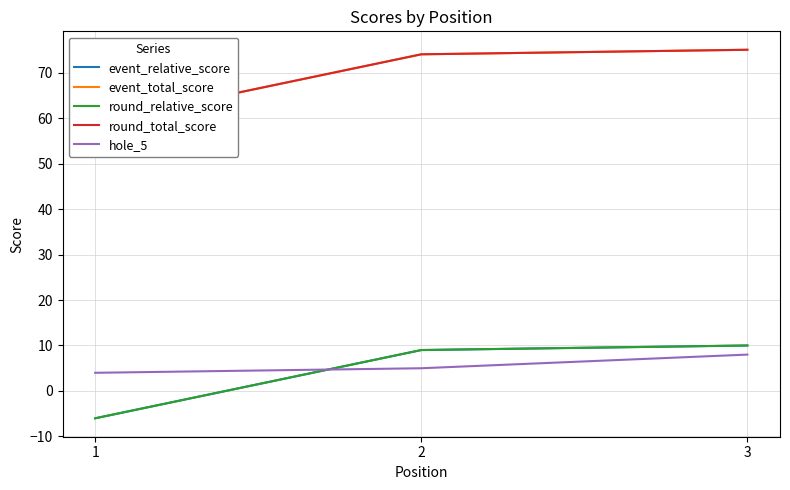

Where is round_relative_score nearest to the value 2?

2